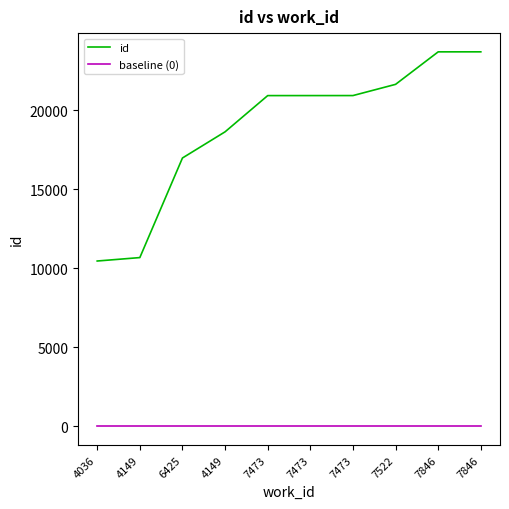

What are all the series names shown in the legend?

id, baseline (0)